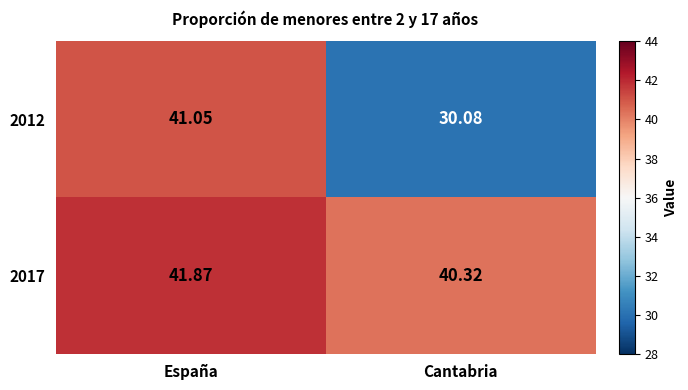

At which category does the chart reach its peak across all series?

España